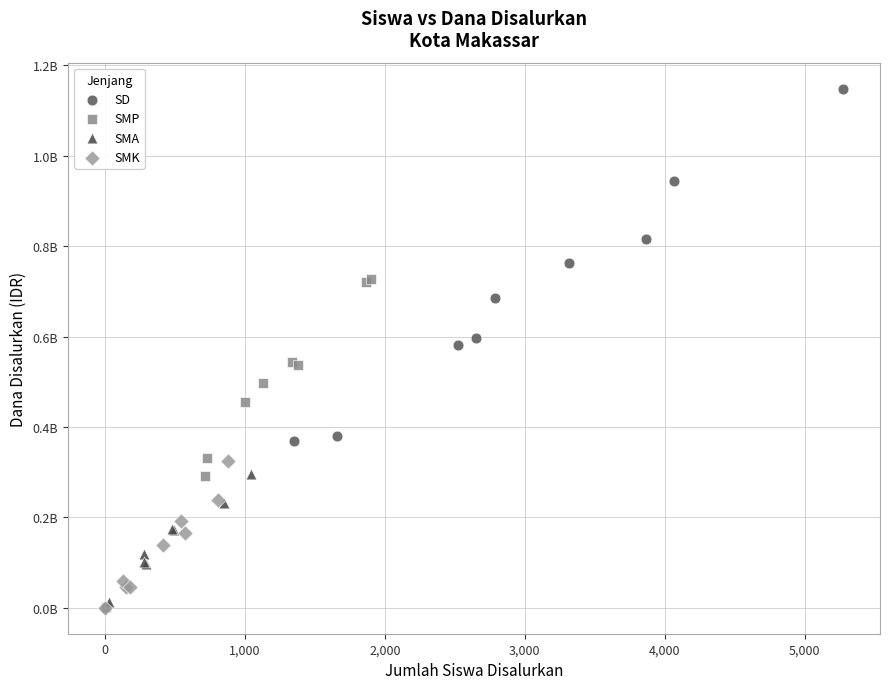

What are all the series names shown in the legend?

SD, SMP, SMA, SMK